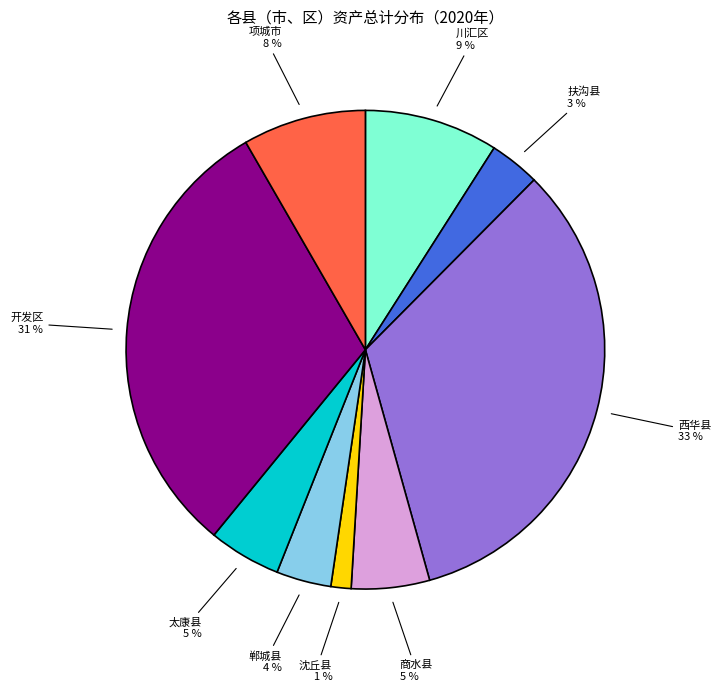

How many segments does this pie chart have?

9